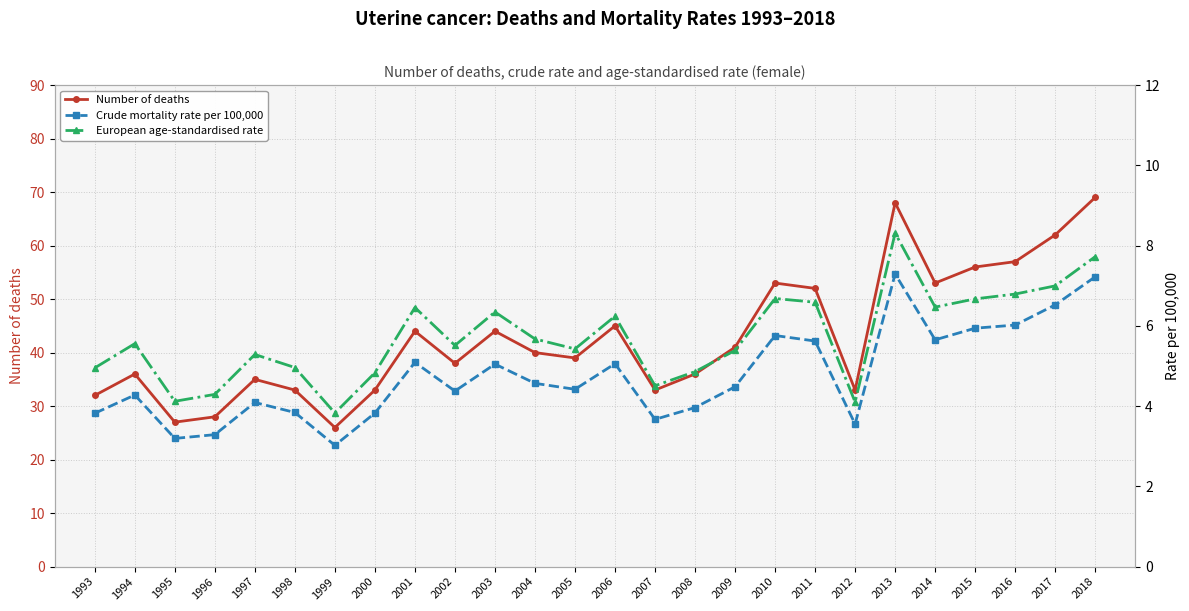

What is the value of the Crude mortality rate per 100,000 point at the 4th from the left?

3.3